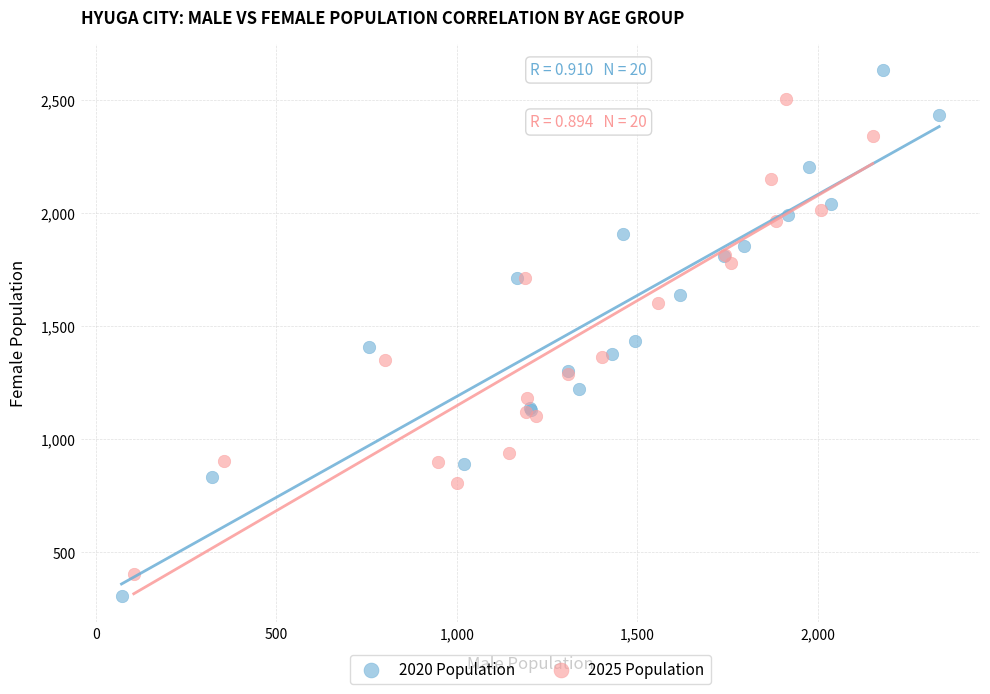

Which series has the widest spread of Y values?

2020 Population